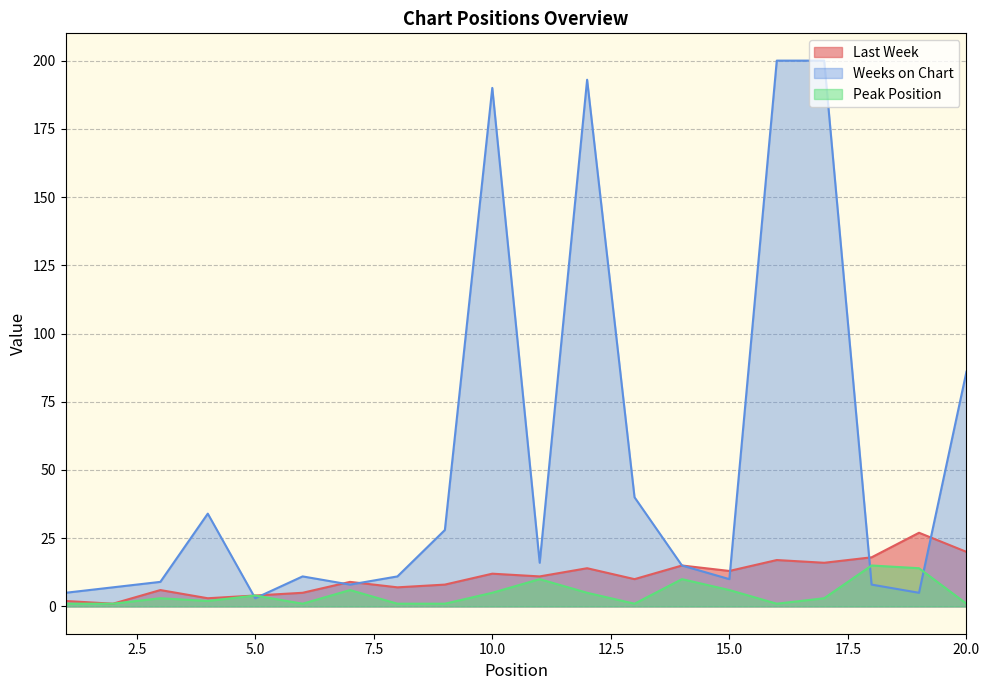

At which category does Peak Position reach its first local valley?

4